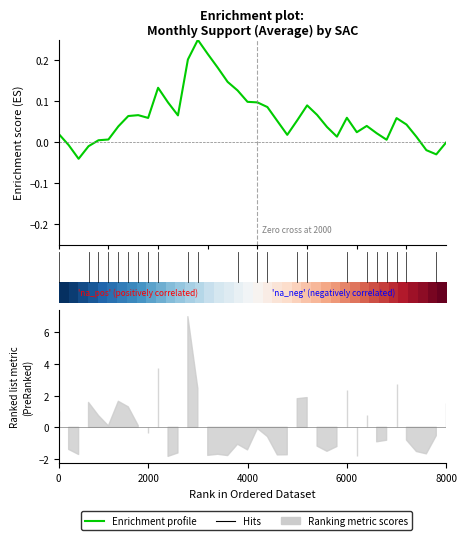

Between 13 and 21, which is larger?

13